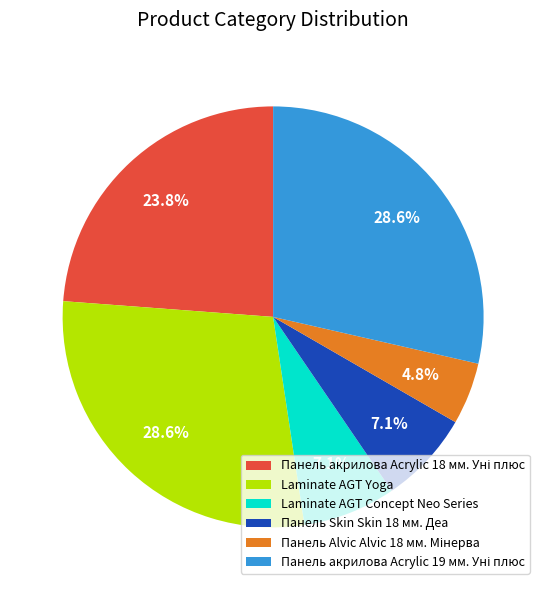

Does Панель Skin Skin 18 мм. Деа represent more than half of the total?

No